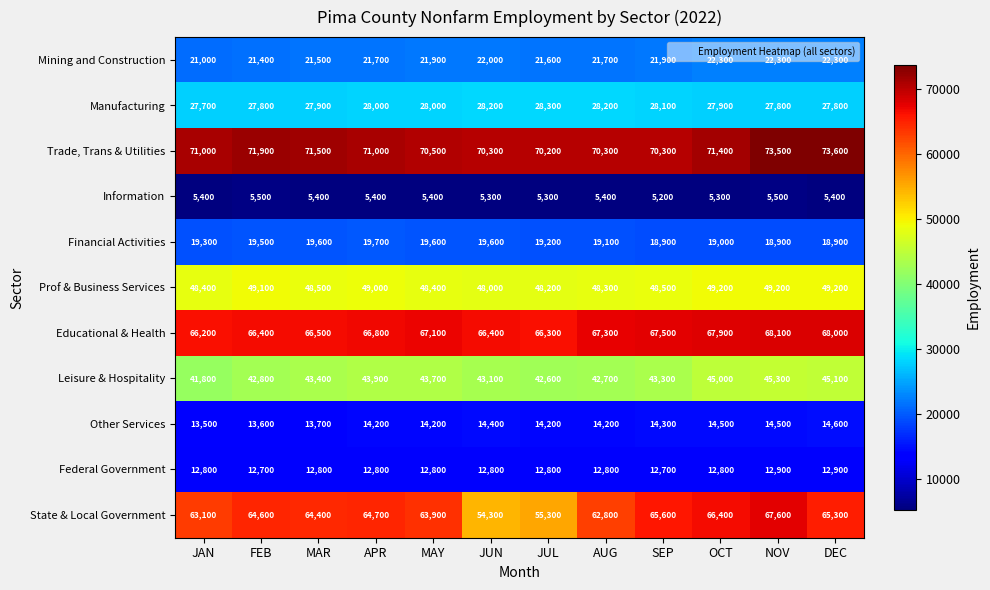

What is the difference between the maximum and second lowest values in the Federal Government series?

200